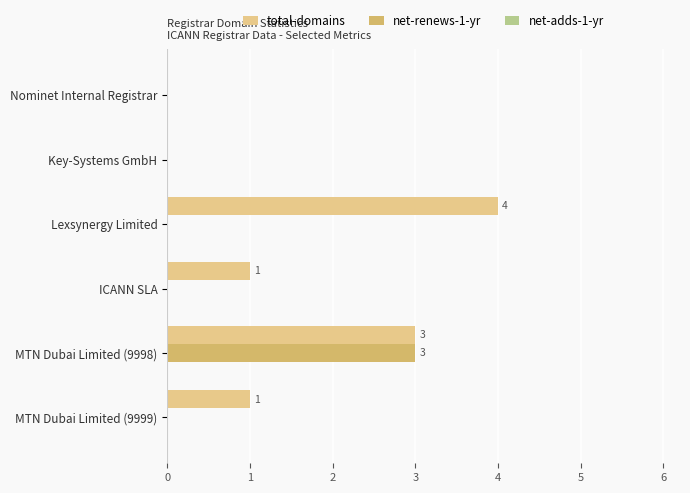

At which category is the sum across all series the highest?

MTN Dubai Limited (9998)